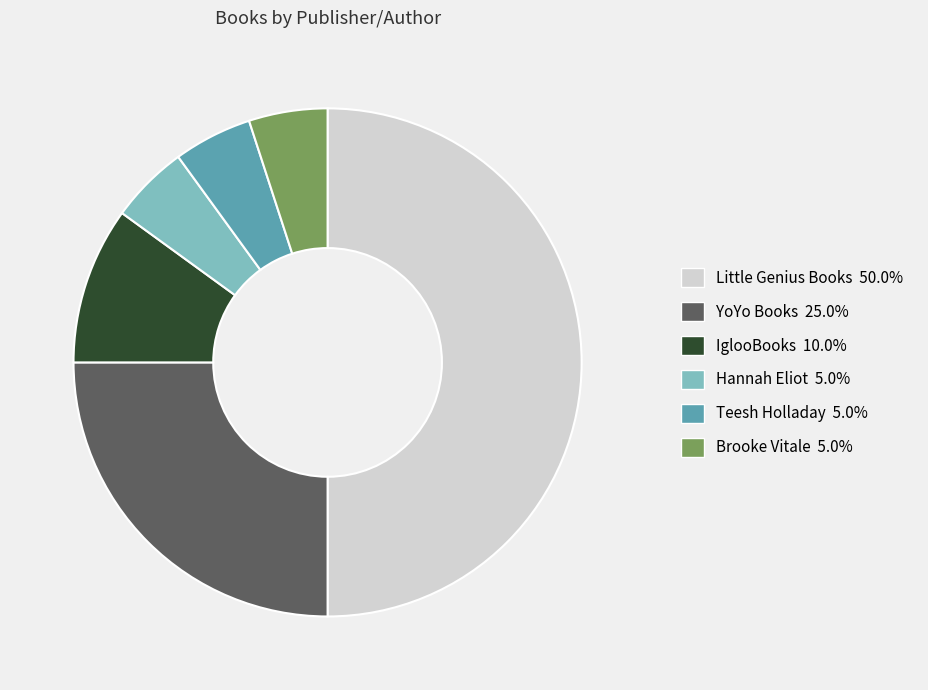

Combined, do Brooke Vitale and Little Genius Books account for over 50%?

Yes